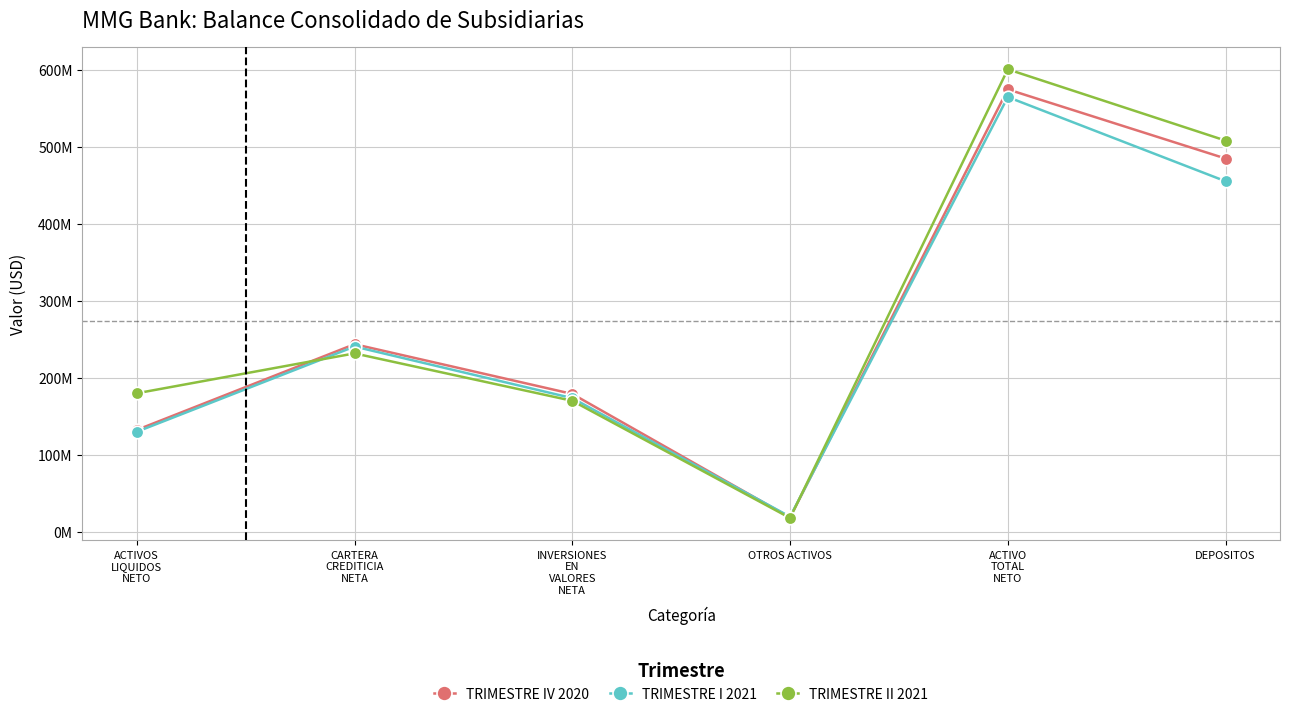

How many intersections are there between TRIMESTRE II 2021 and TRIMESTRE IV 2020?

2